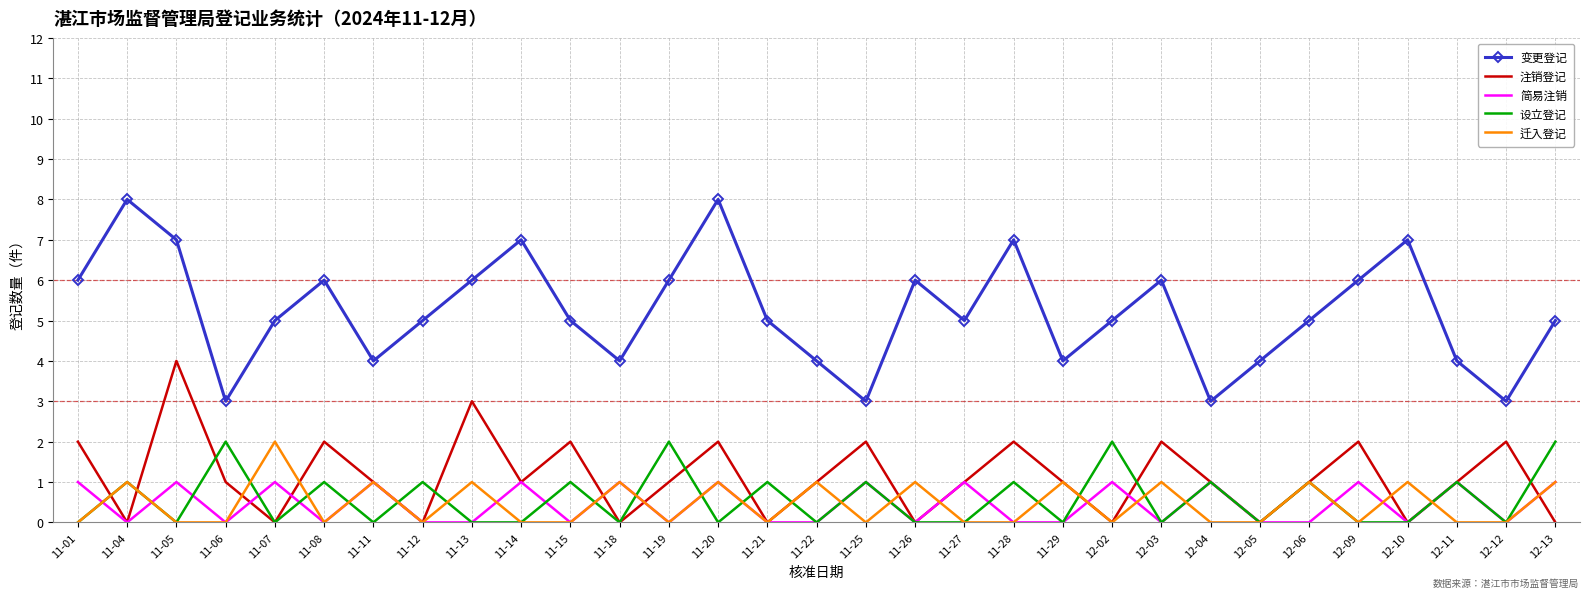

What are all the series names shown in the legend?

变更登记, 注销登记, 简易注销, 设立登记, 迁入登记